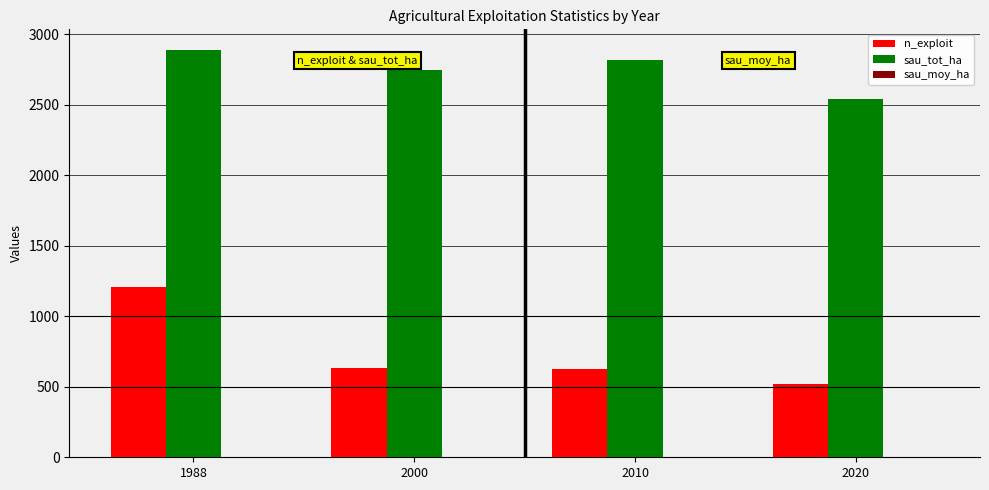

Is it true that sau_tot_ha equals 2815.2 at 2010?

True